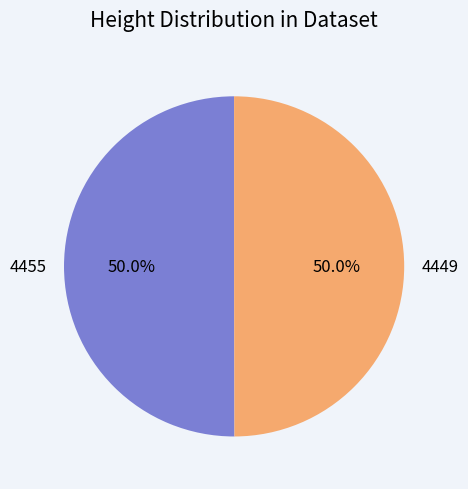

The 4449 slice represents 58% of the pie. True or false?

False